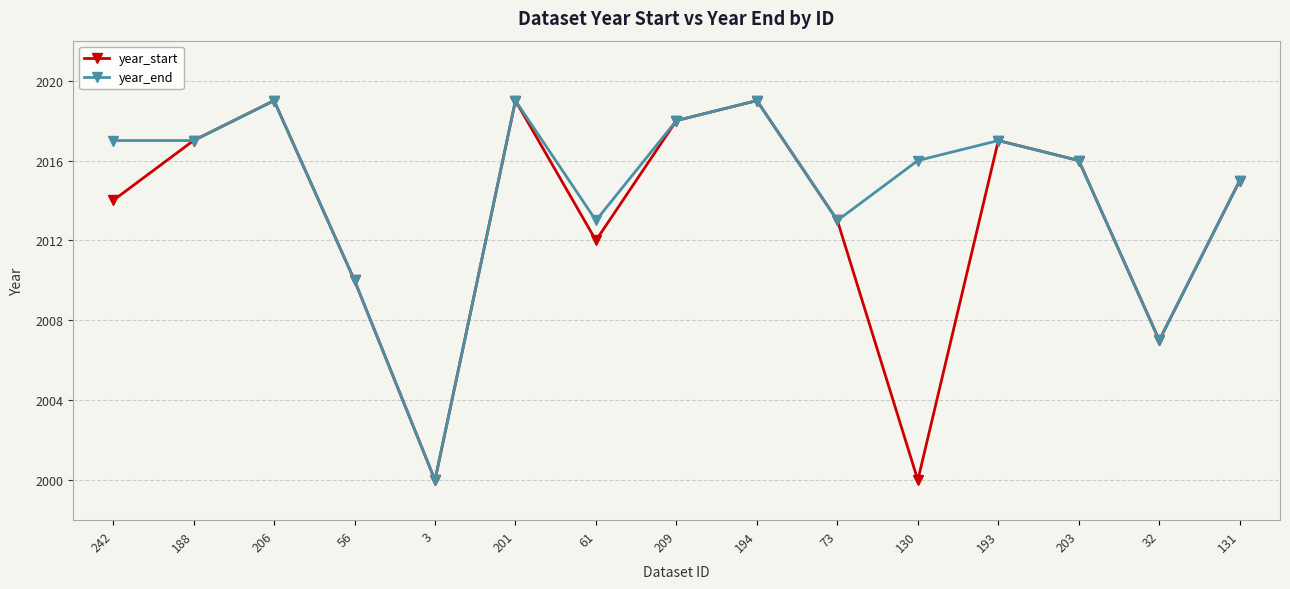

What is the minimum value shown in the chart?

2000